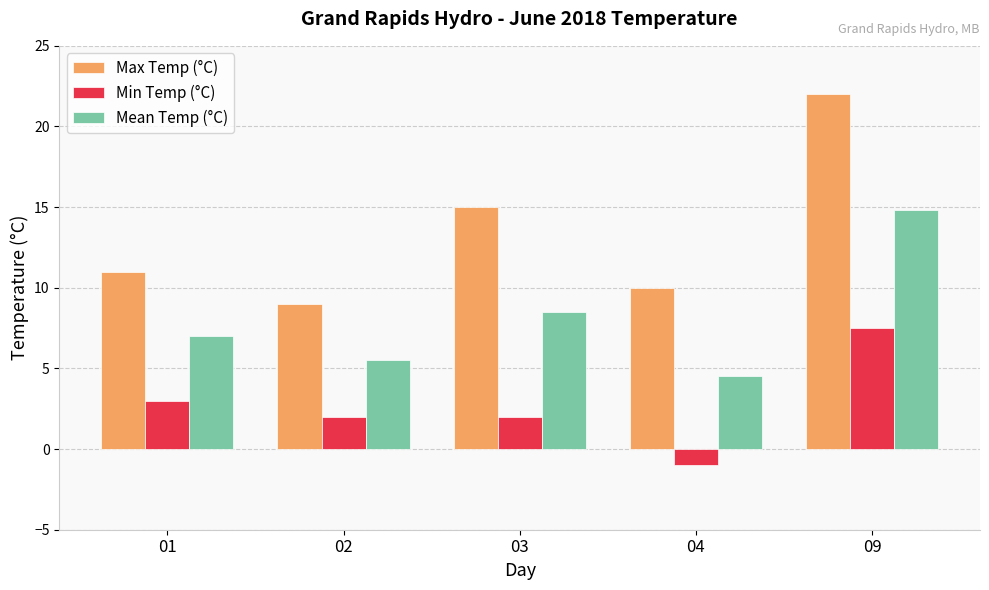

Reading left to right, extract all data points from this chart.

Max Temp (°C): 01=11.0	02=9.0	03=15.0	04=10.0	09=22.0
Min Temp (°C): 01=3.0	02=2.0	03=2.0	04=-1.0	09=7.5
Mean Temp (°C): 01=7.0	02=5.5	03=8.5	04=4.5	09=14.8